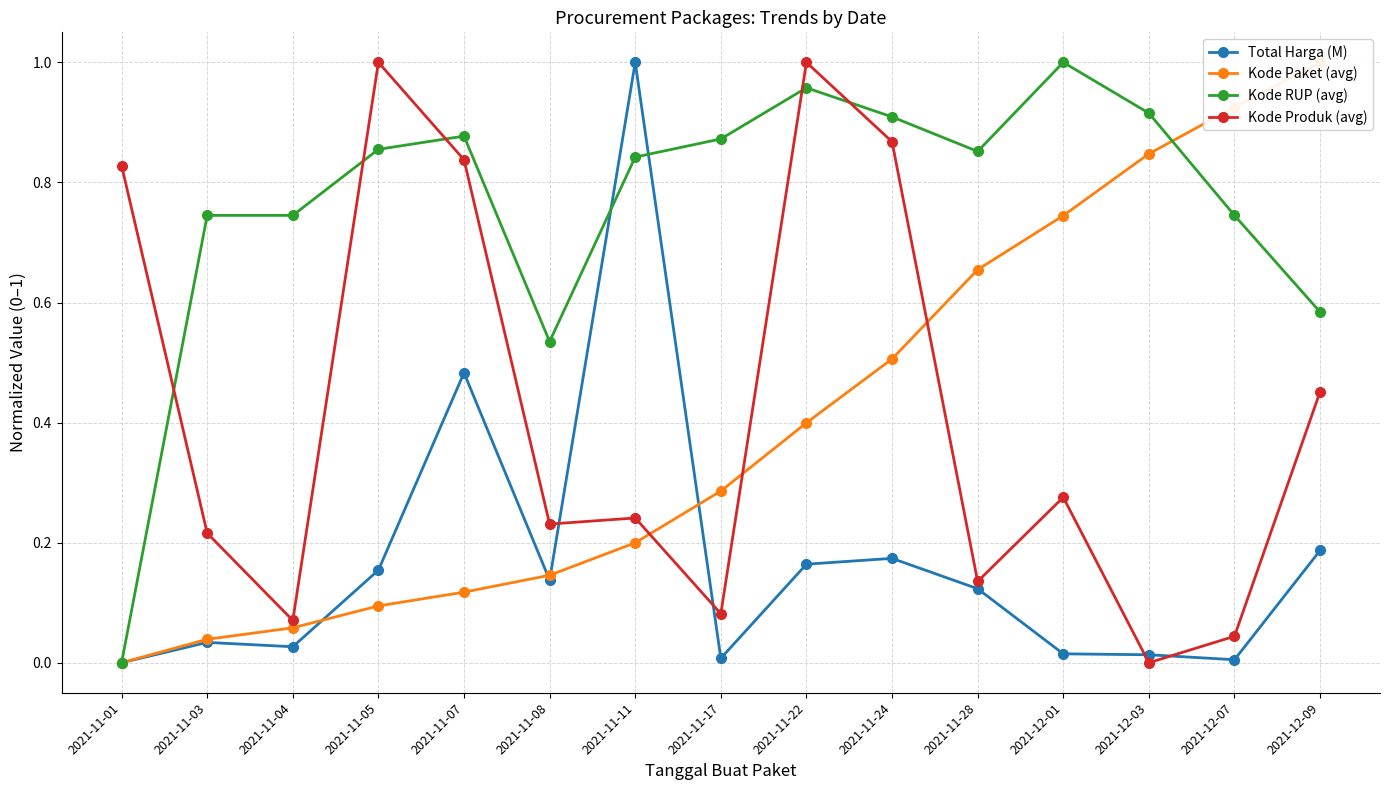

How many data points does each series have?

15